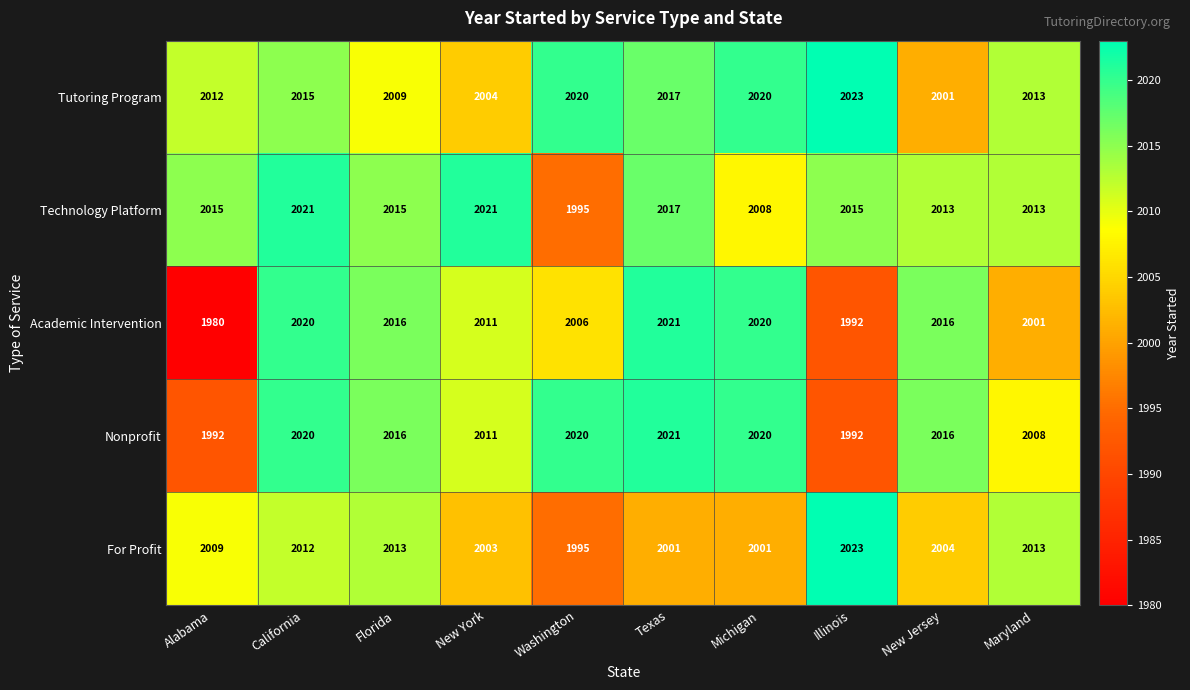

Between California and New York, which series saw the biggest shift?

Tutoring Program